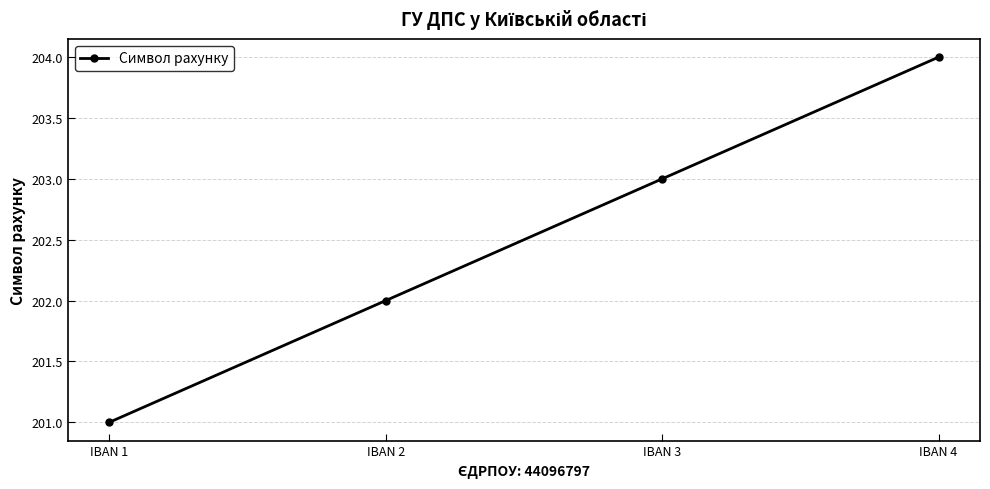

Is it true that the value at IBAN 1 is 135?

False